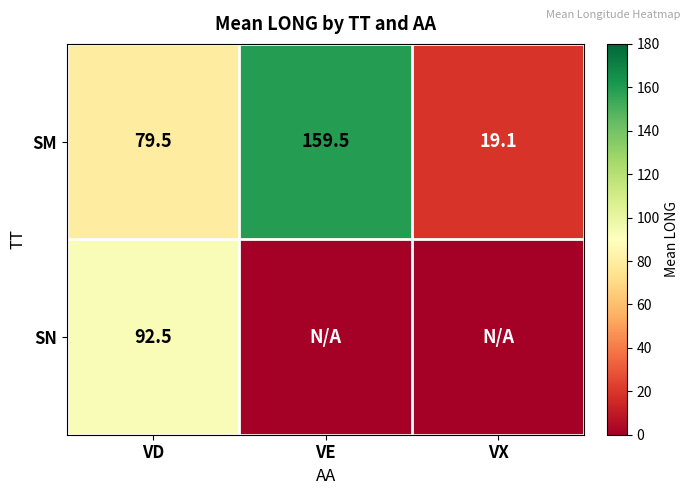

Which category has the lowest value across all series?

VE